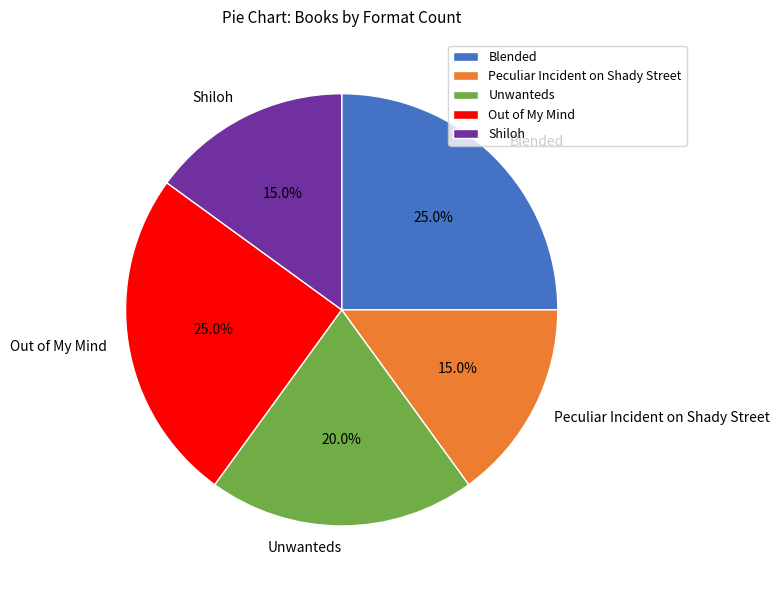

Count the number of slices in the pie.

5